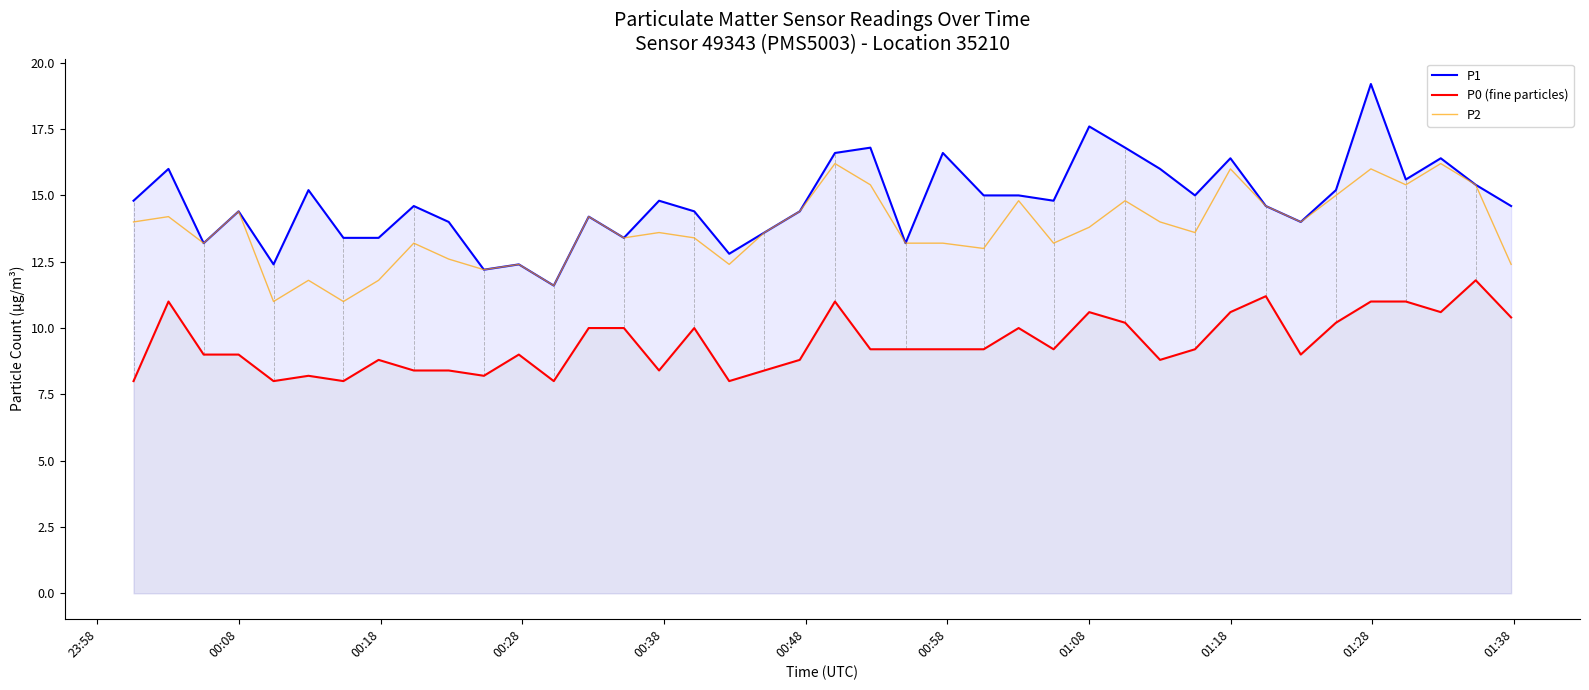

How many interior local valleys does the P0 (fine particles) series have?

10